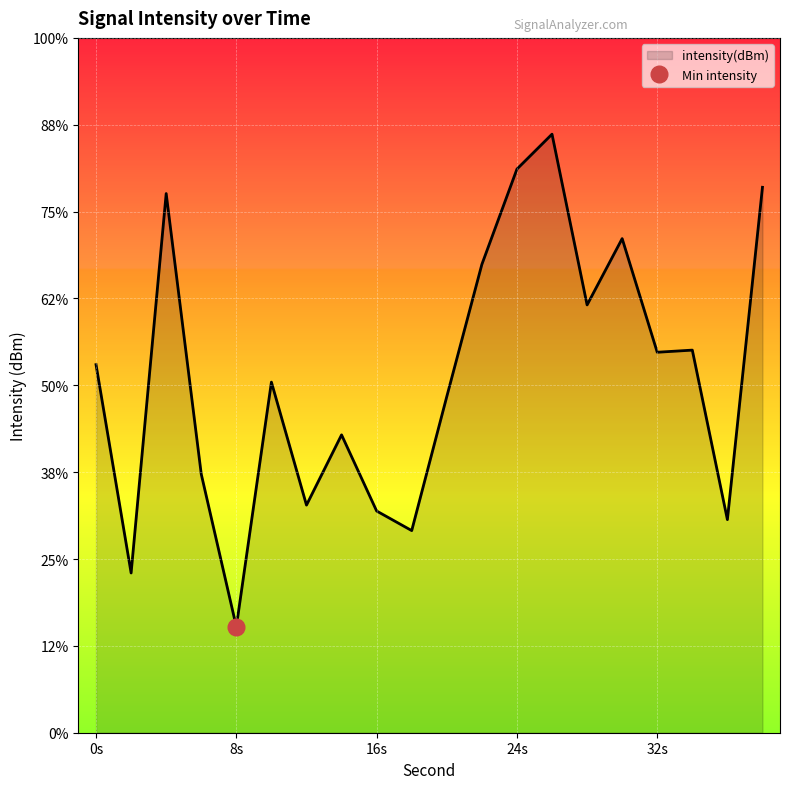

True or false: the data shows -124.4 at 30.

True